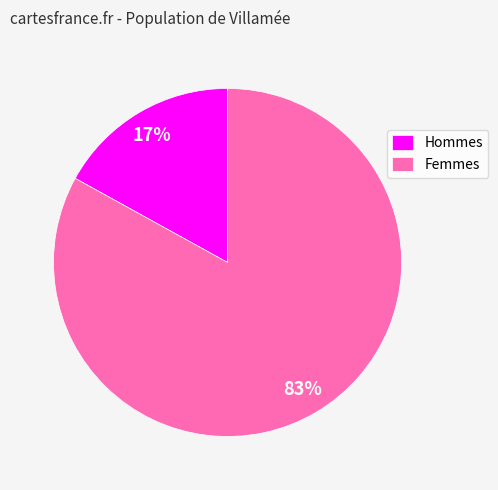

To the nearest percent, what is the difference between the largest and smallest slice percentages?

66%